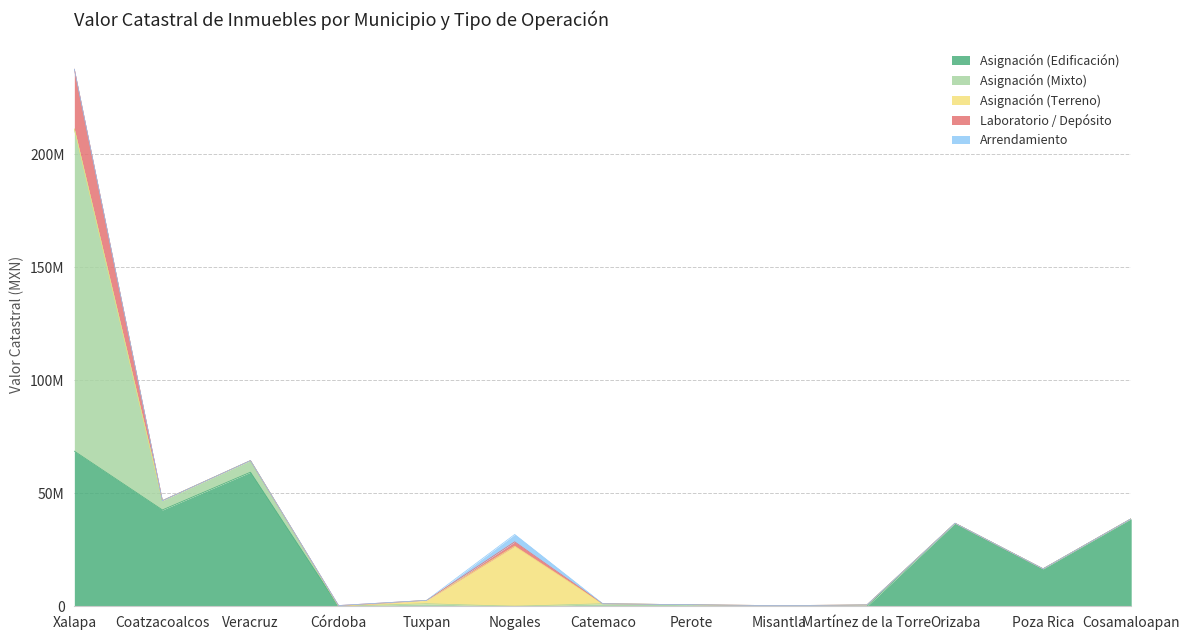

What is the spread (max minus min) of values at Veracruz?

59350248.0